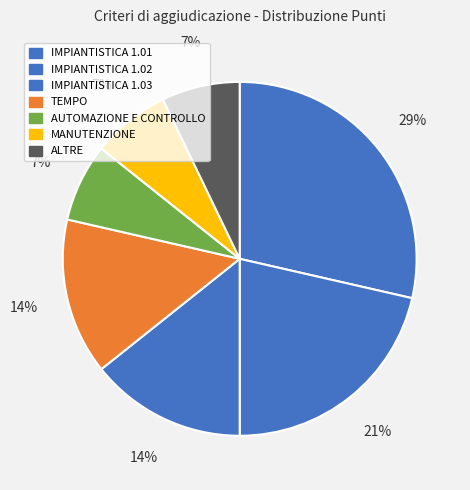

What is the total percentage of MANUTENZIONE and IMPIANTISTICA 1.01?

35.7%